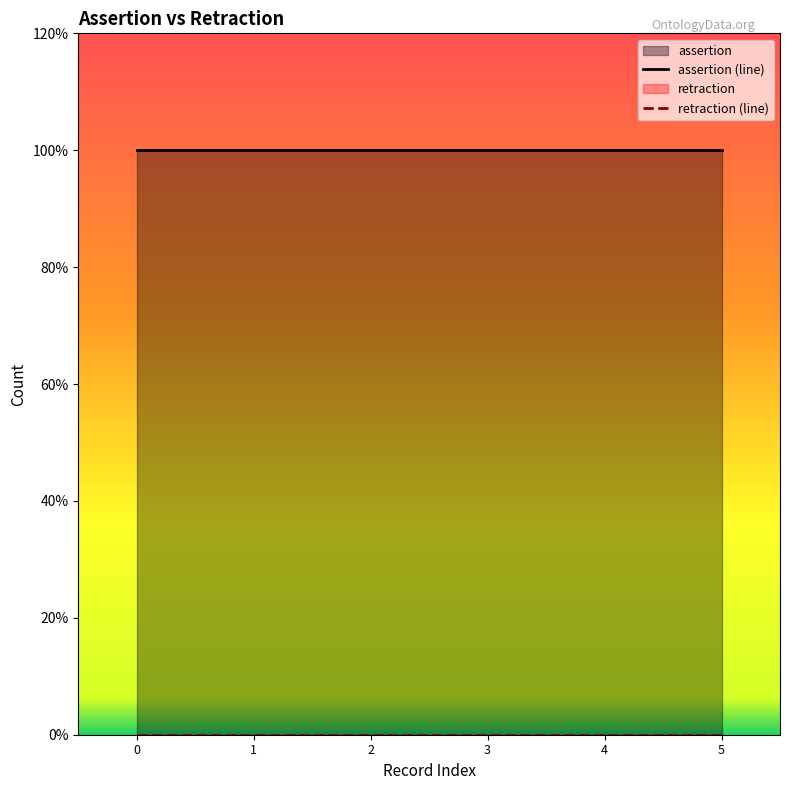

Does the chart display data point markers on the line(s)?

No